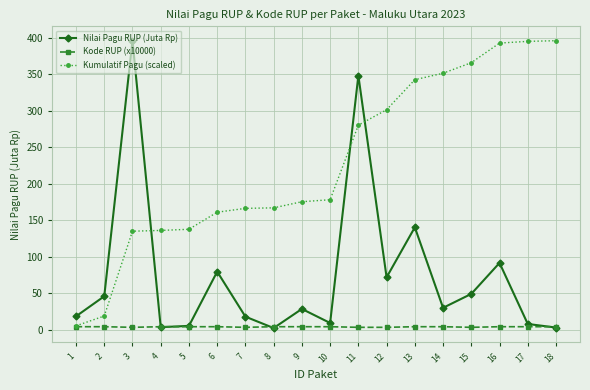

How many categories are shown in the chart?

18